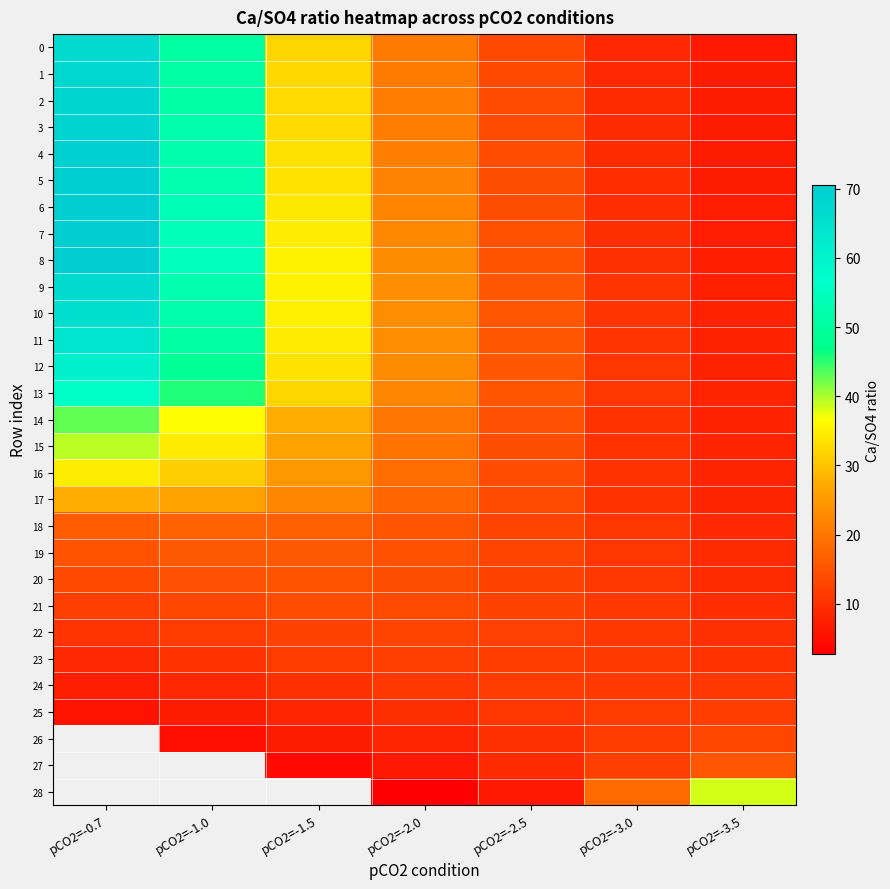

What is the average value of the 24 series?

10.1